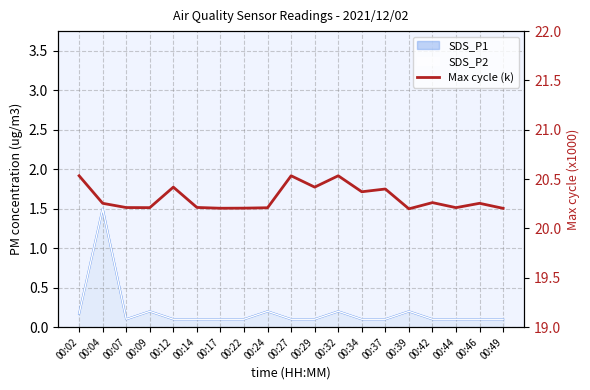

Which has a higher value, 00:32 or 00:44?

00:32